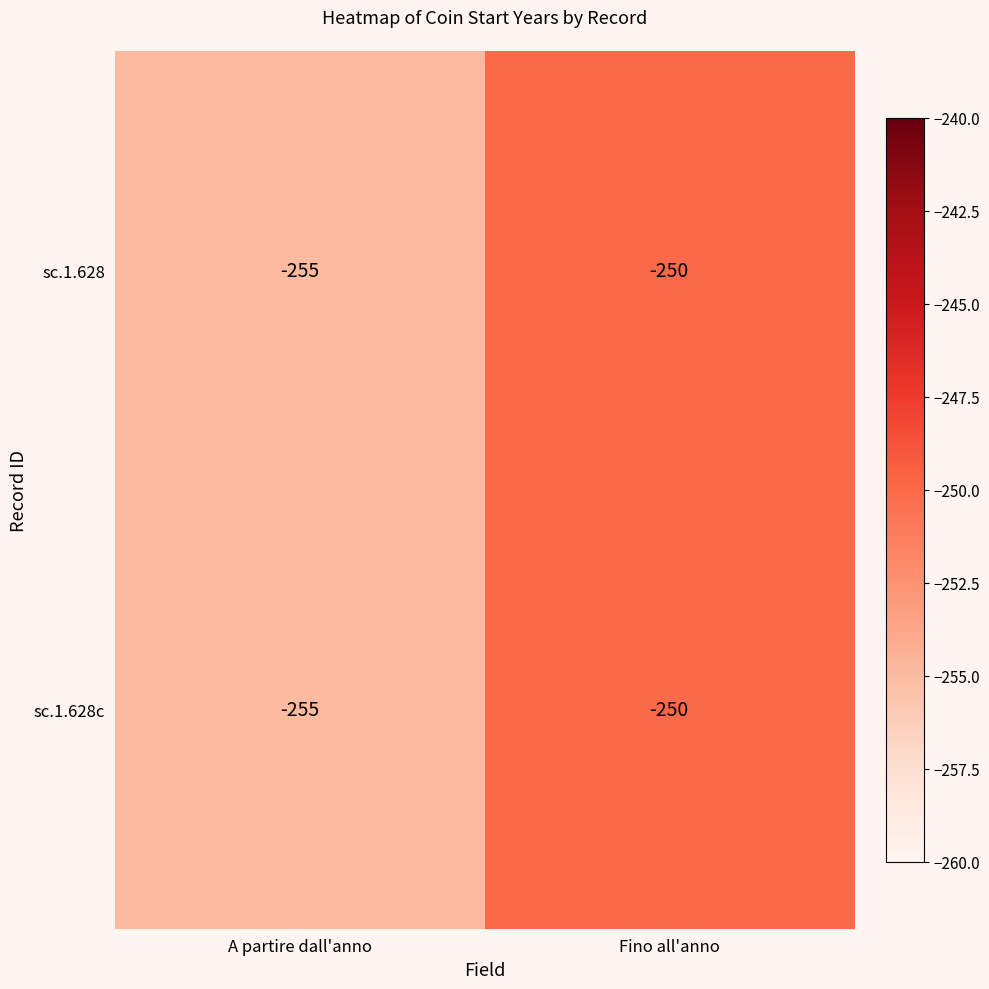

What is the difference between the maximum and minimum values in the sc.1.628 series?

5